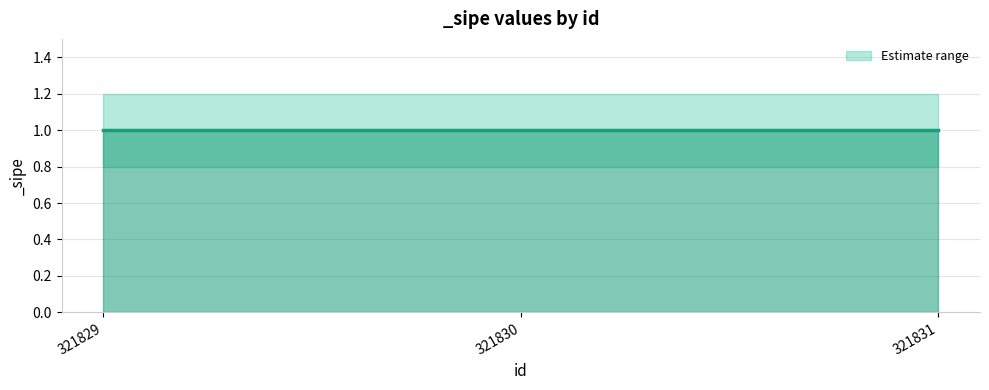

Does the chart have visible grid lines?

Yes